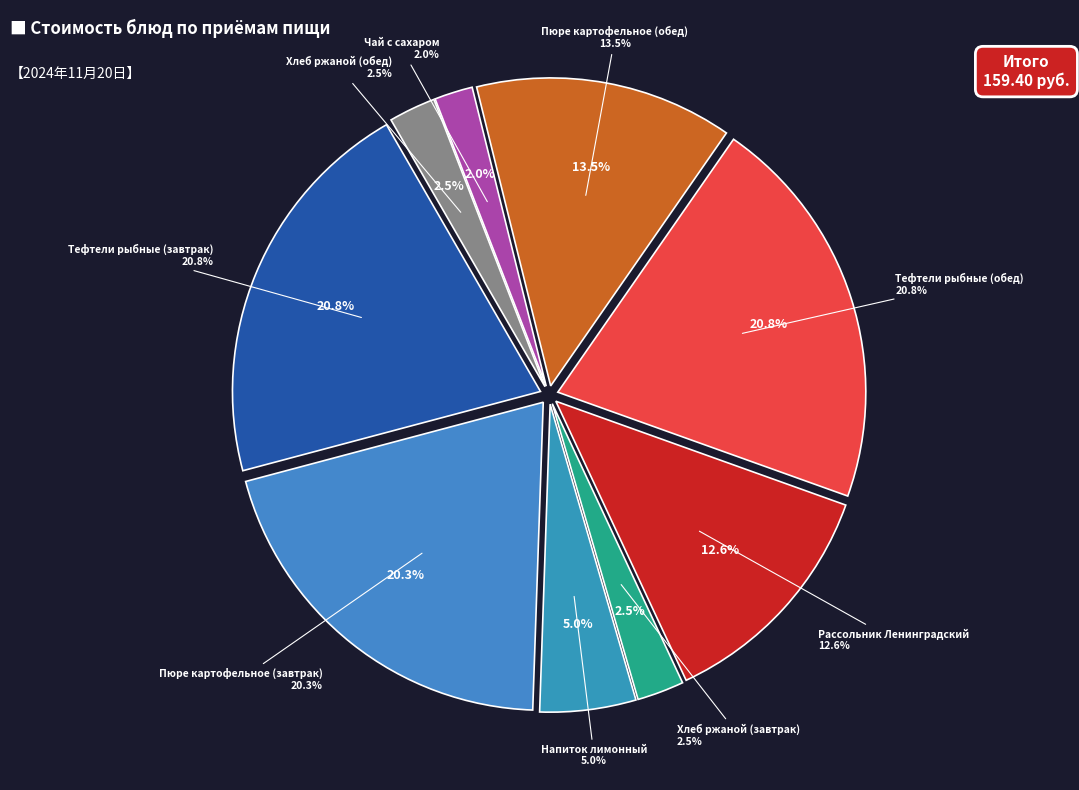

Is the sum of Хлеб ржаной (завтрак) and Чай с сахаром greater than half?

No